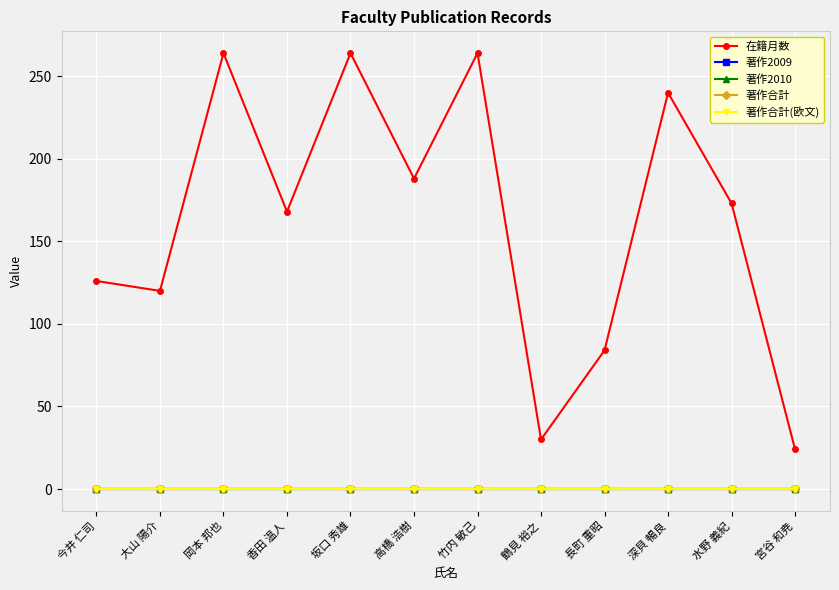

At 深貝 暢良, list the series in order from smallest to largest.

著作2009, 著作2010, 著作合計, 著作合計(欧文), 在籍月数